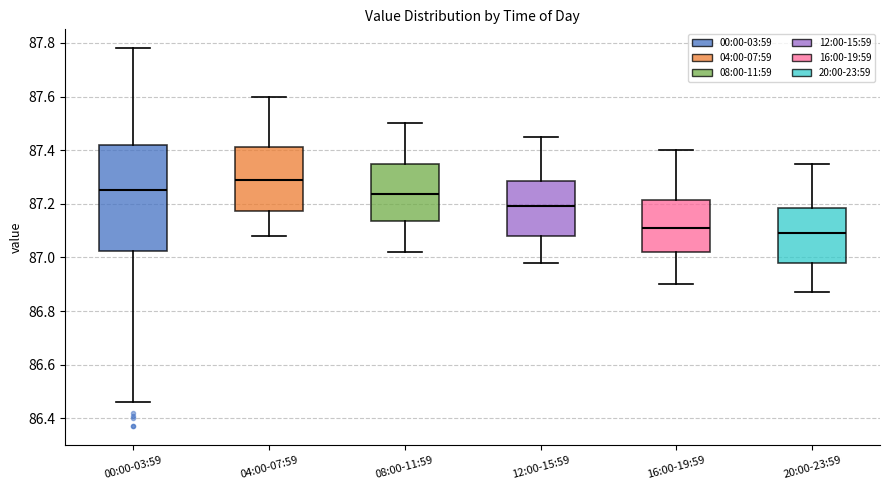

Reading left to right, read every box against the y-axis: the position of its median line, the range the box covers, and the ends of its whiskers. The values are not printed on the chart, so give them approximately, as read against the axis.

00:00-03:59: median 87.26, box 87.02 to 87.42, whiskers 86.46 to 87.78
04:00-07:59: median 87.30, box 87.18 to 87.42, whiskers 87.08 to 87.60
08:00-11:59: median 87.24, box 87.14 to 87.36, whiskers 87.02 to 87.50
12:00-15:59: median 87.20, box 87.08 to 87.28, whiskers 86.98 to 87.46
16:00-19:59: median 87.12, box 87.02 to 87.22, whiskers 86.90 to 87.40
20:00-23:59: median 87.10, box 86.98 to 87.18, whiskers 86.88 to 87.36